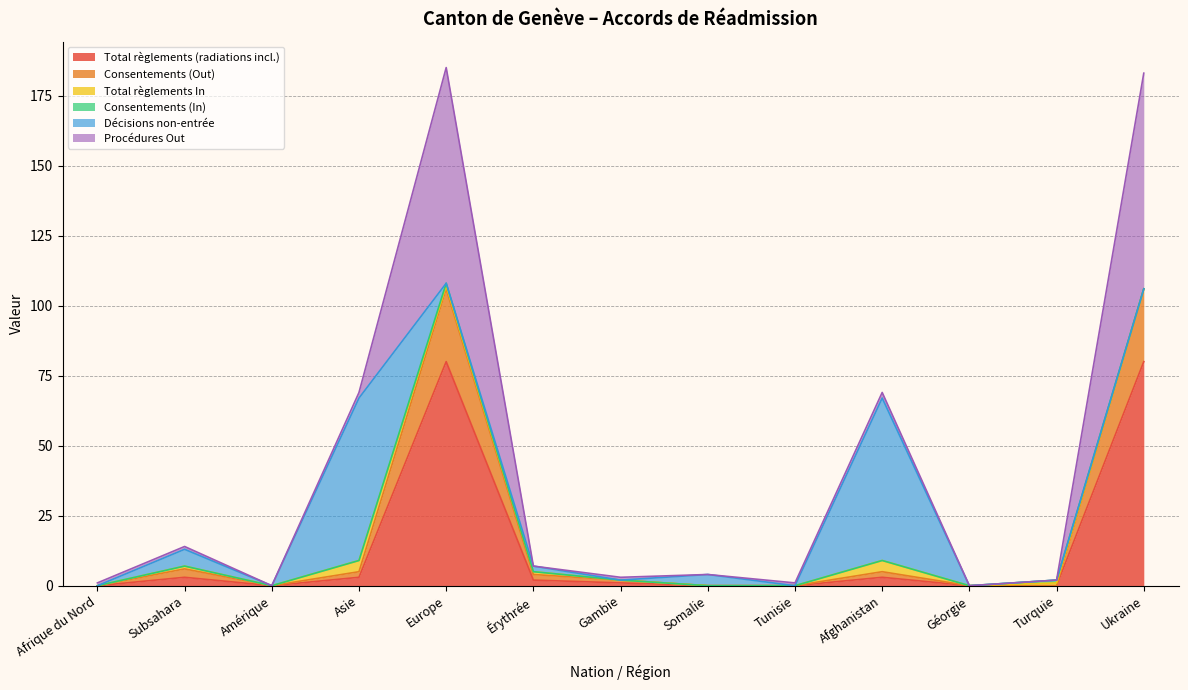

How many values in Consentements (Out) are above zero?

8